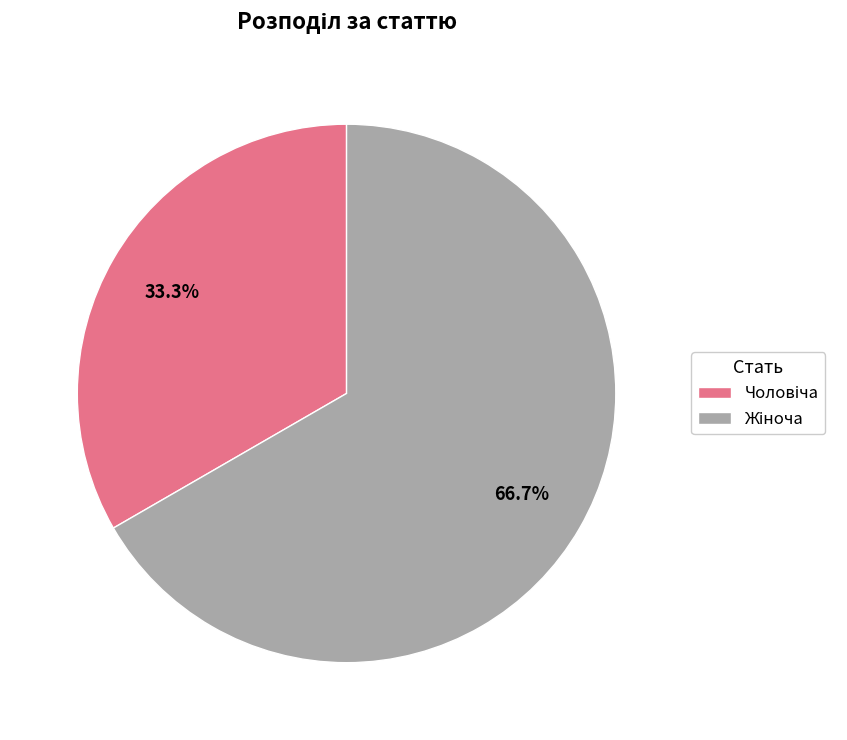

Is there a majority slice in this chart?

Yes